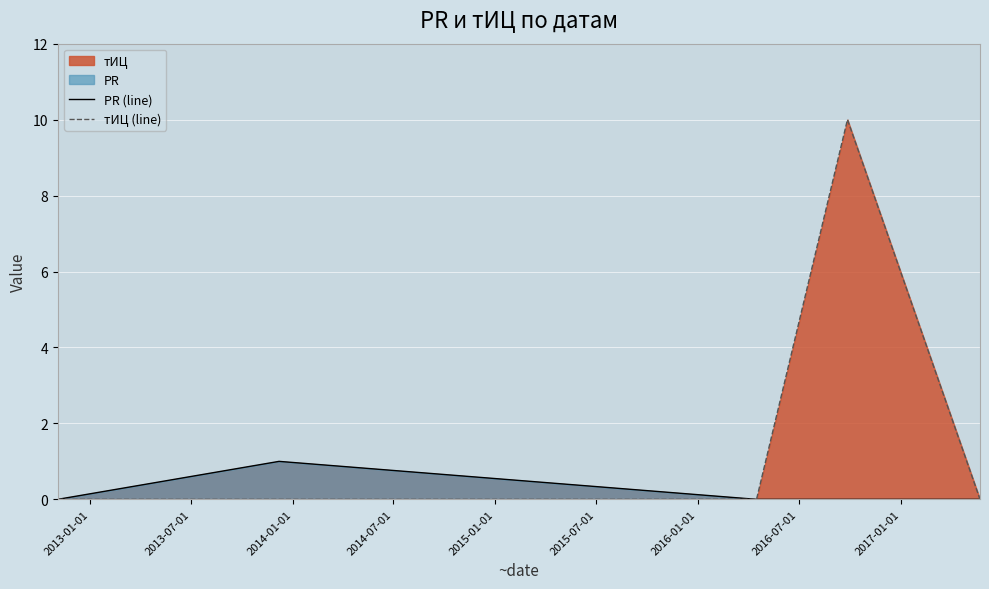

How many interior local peaks does the тИЦ (line) series have?

1